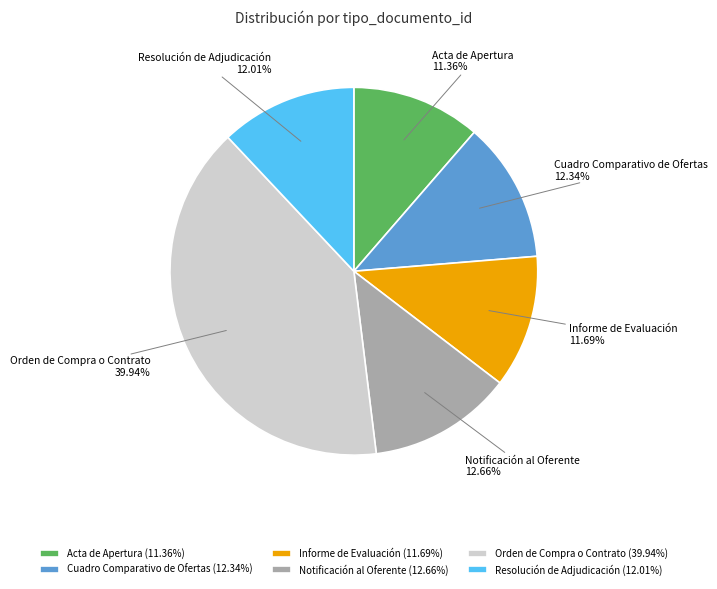

To the nearest percent, what percentage of the pie is Resolución de Adjudicación?

12%